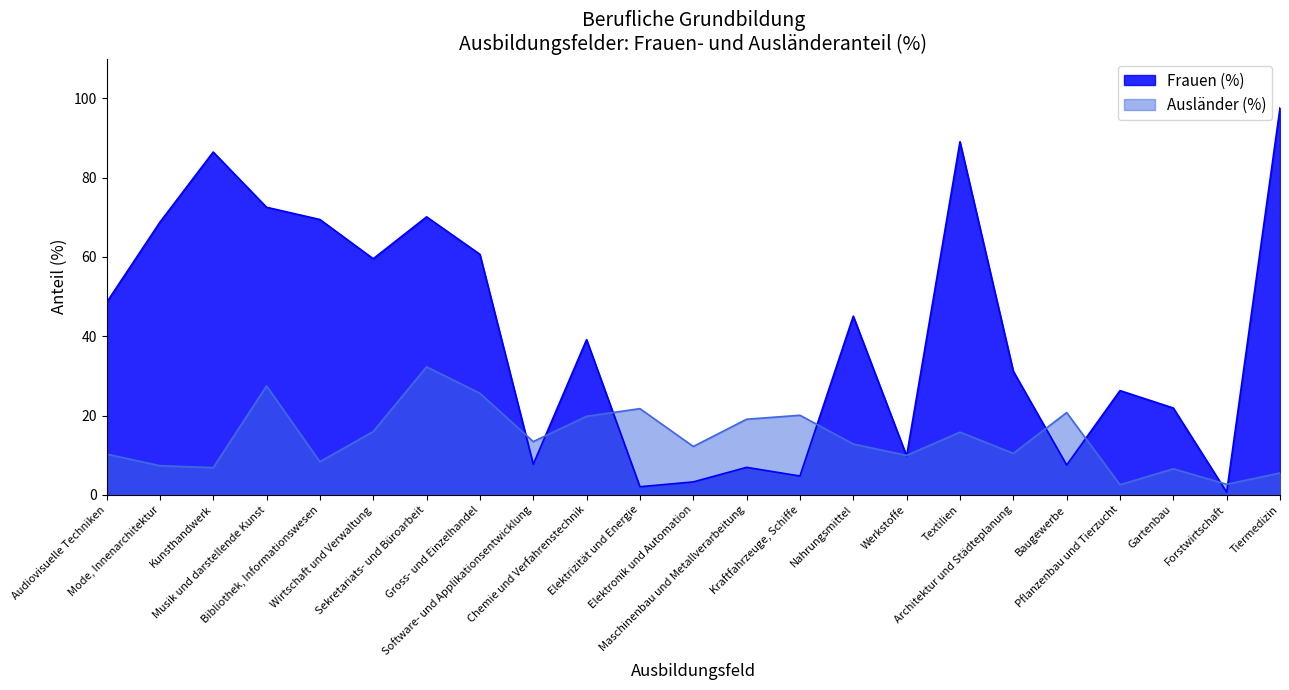

What is the label of the 21st point from the left?

Gartenbau